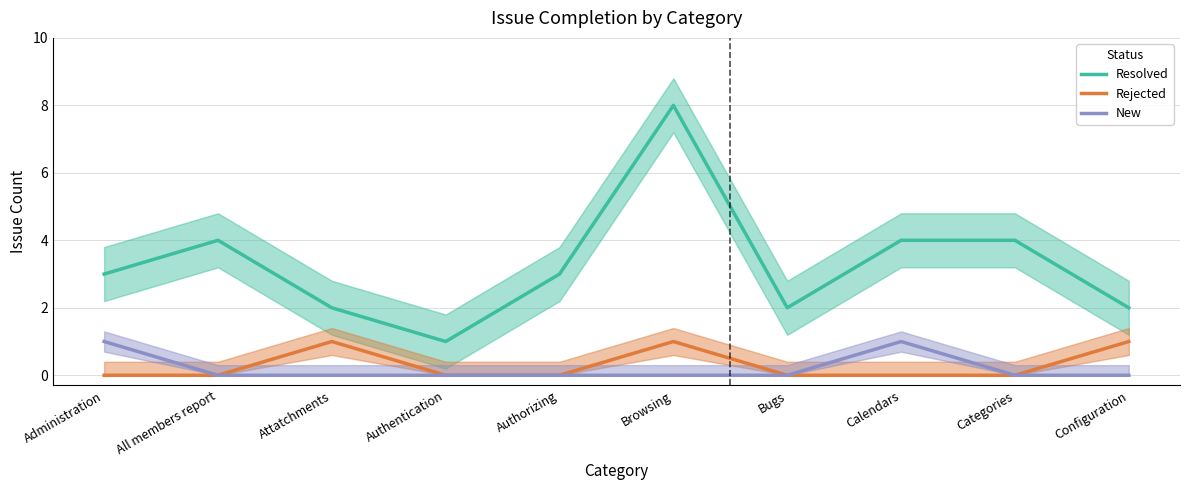

What is the difference between the highest and lowest values at Administration?

3